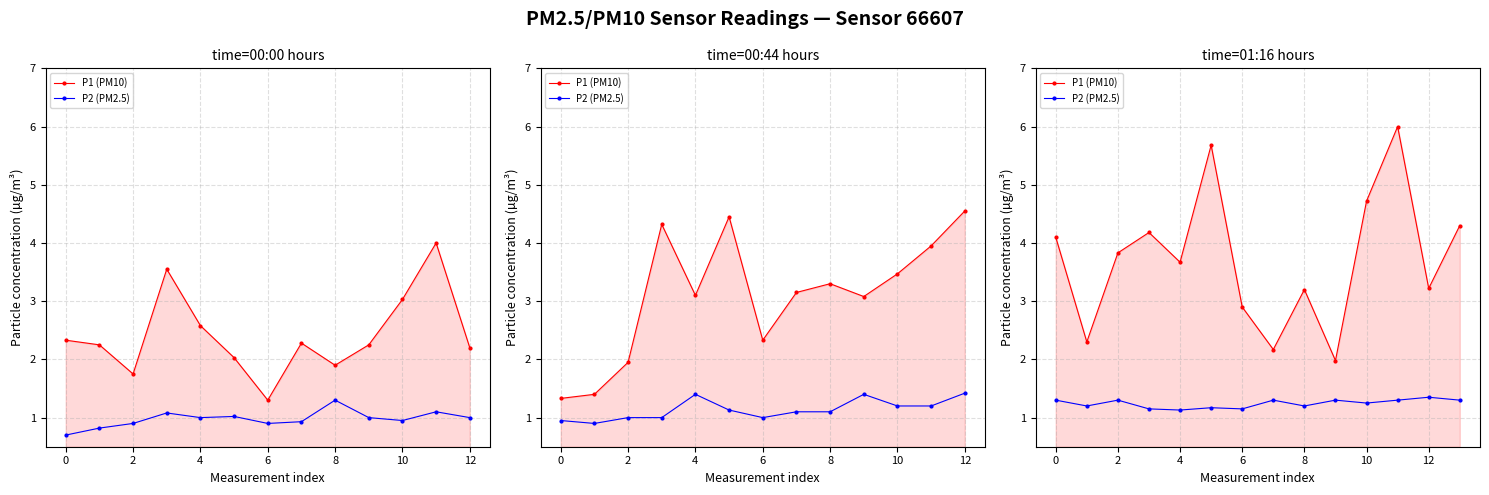

True or false: P1 (PM10) and P2 (PM2.5) cross at least once.

False